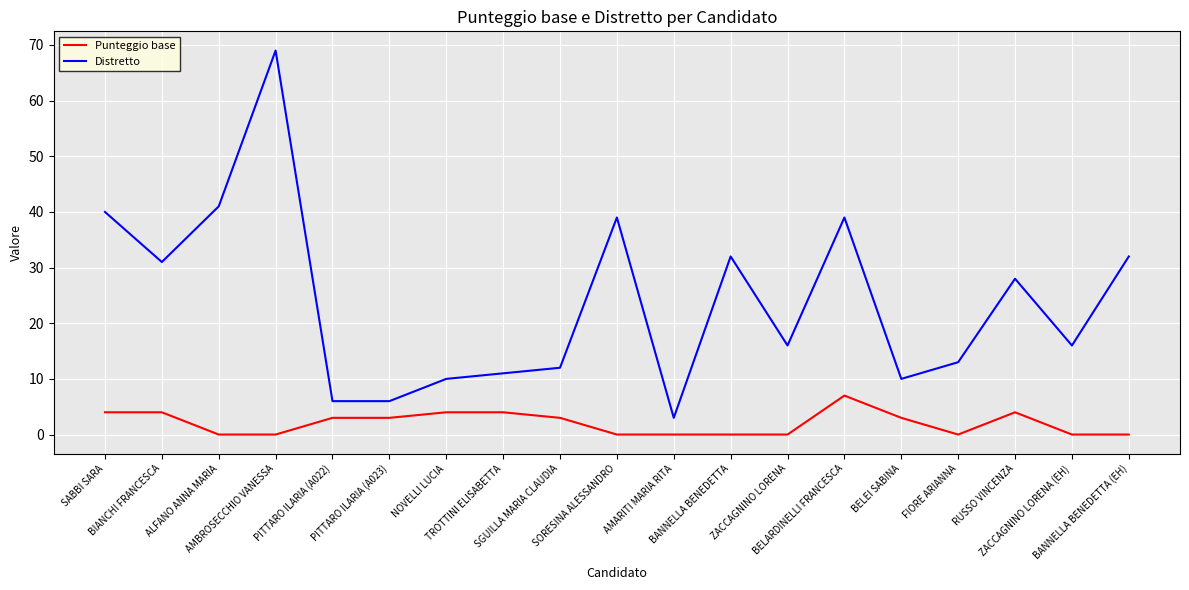

At which category does Distretto reach its first local peak?

AMBROSECCHIO VANESSA